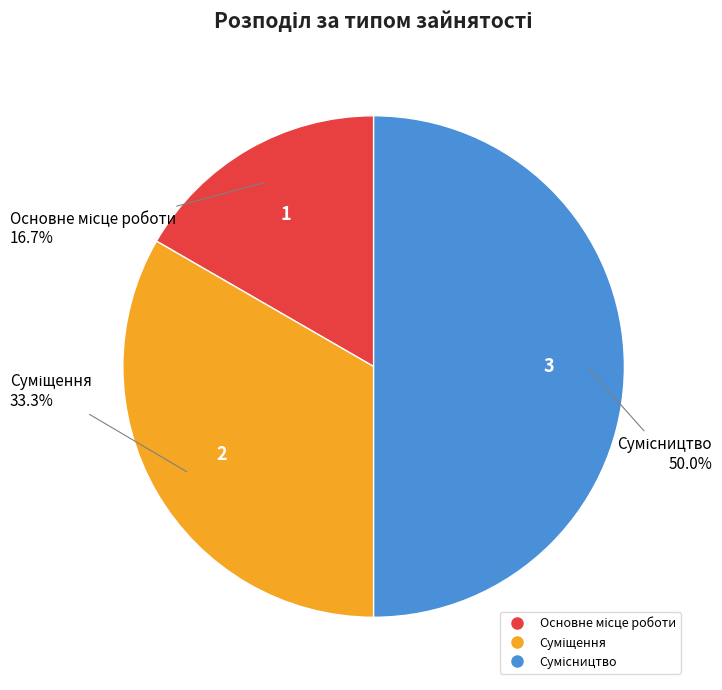

Is there a majority slice in this chart?

No